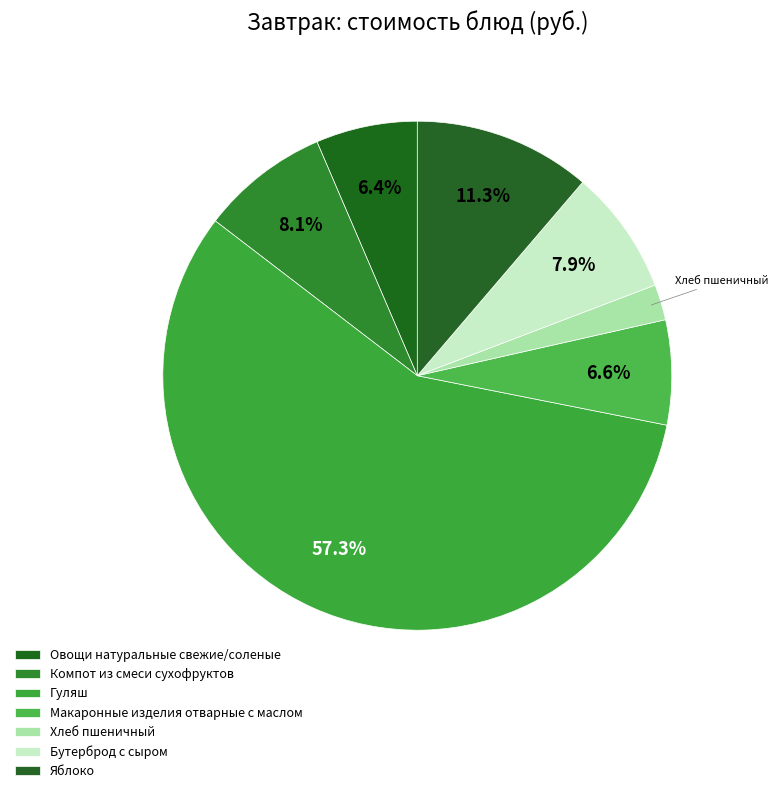

To the nearest percent, what percentage of the pie is Гуляш?

57%